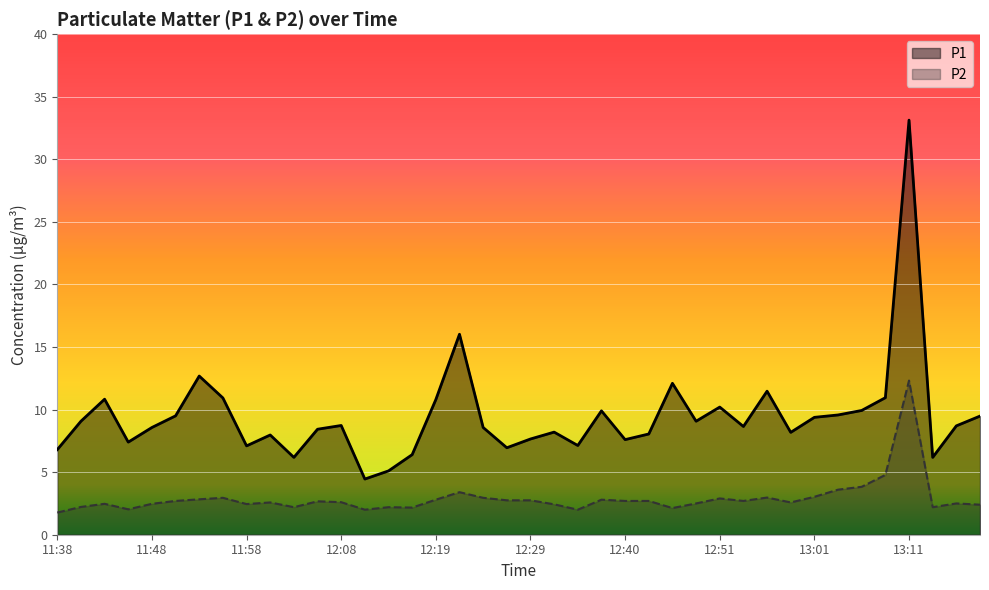

At which label does P1 first exceed 8?

11:41